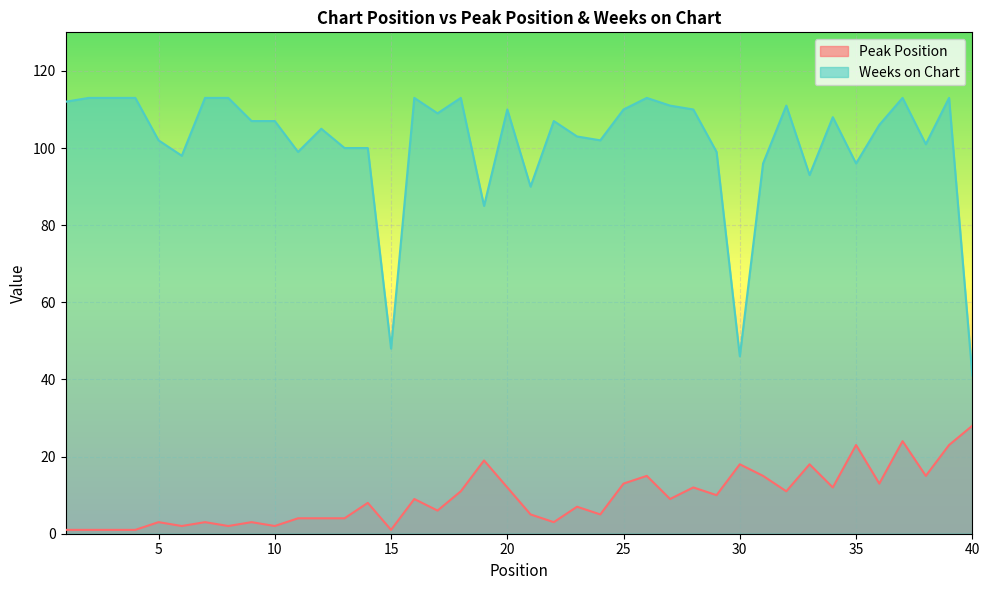

True or false: Weeks on Chart and Peak Position cross at least once.

False